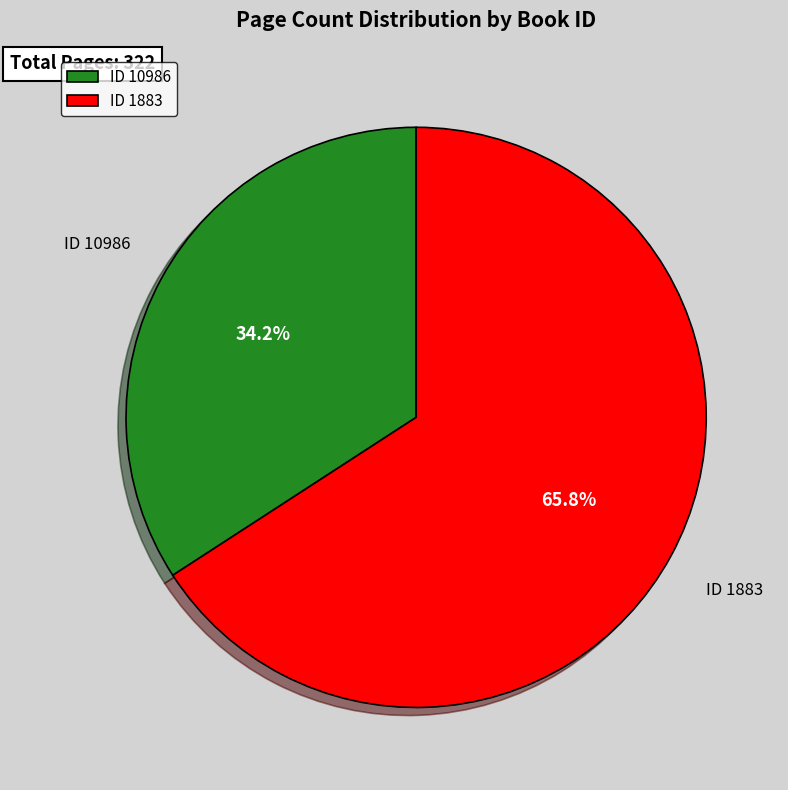

What portion of the pie excludes ID 10986?

65.8%